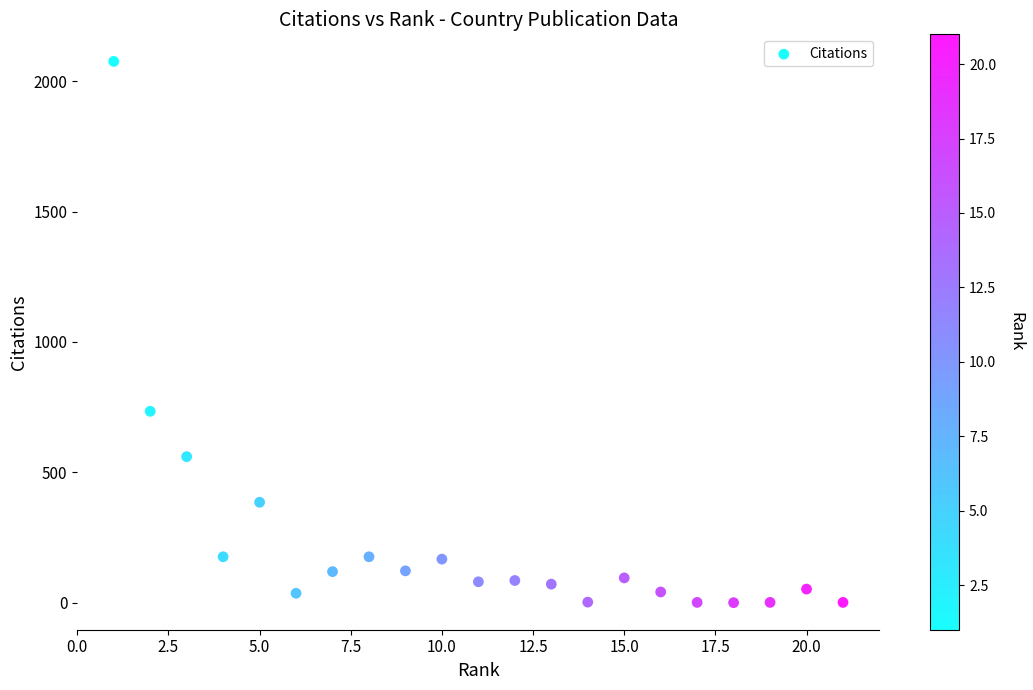

What is the range of Y values (max minus min)?

2076